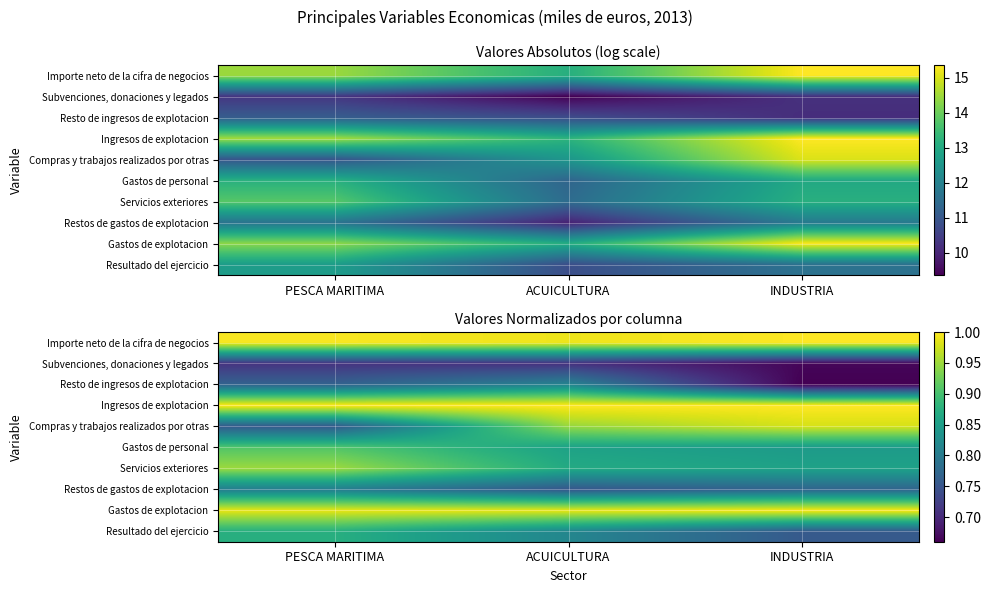

What value does the Restos de gastos de explotacion series have at INDUSTRIA?

0.8